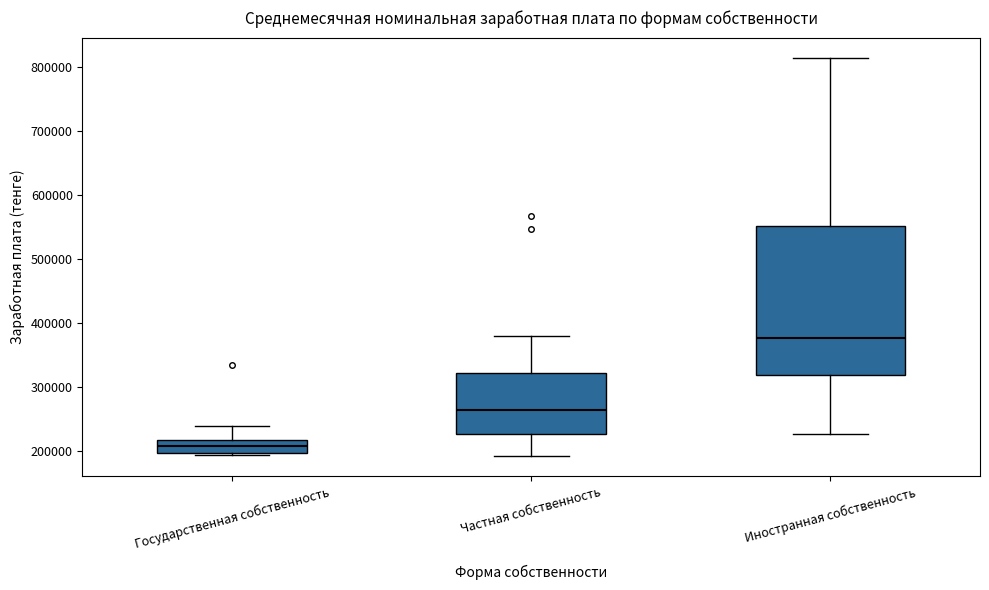

Which box has the highest median line?

Иностранная собственность